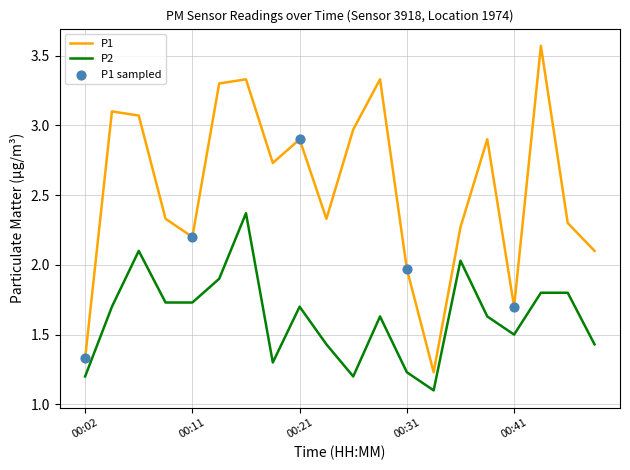

Which series has the largest range (max minus min)?

P1